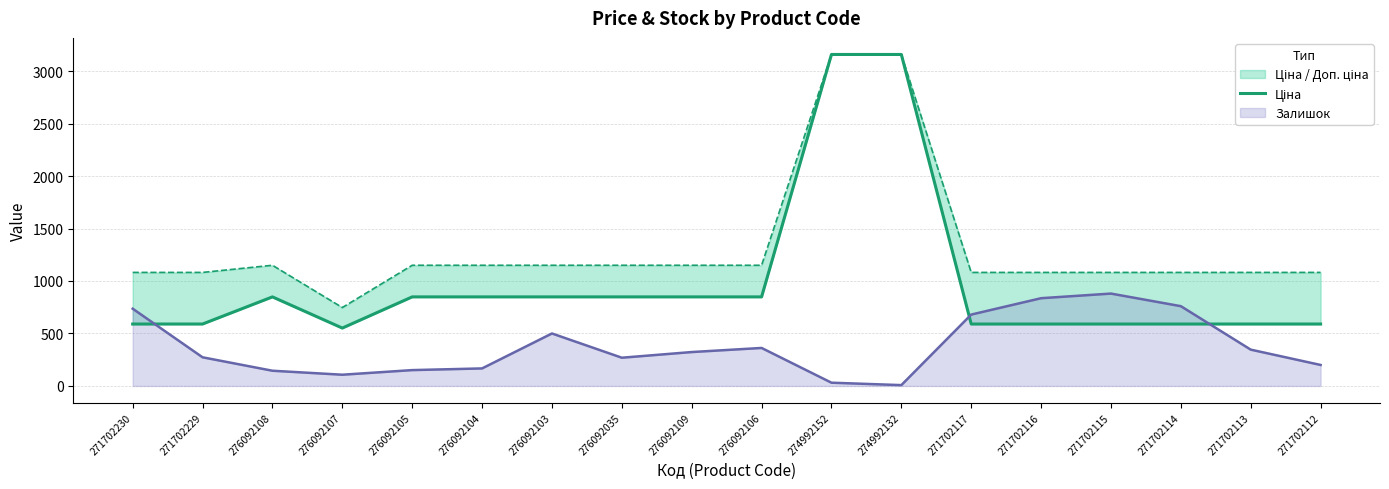

Reading left to right, what are all the values shown in this chart?

271702230=589.9	271702229=589.9	276092108=848.4	276092107=551.5	276092105=848.4	276092104=848.4	276092103=848.4	276092035=848.4	276092109=848.4	276092106=848.4	274992152=3157.9	274992132=3157.9	271702117=589.9	271702116=589.9	271702115=589.9	271702114=589.9	271702113=589.9	271702112=589.9